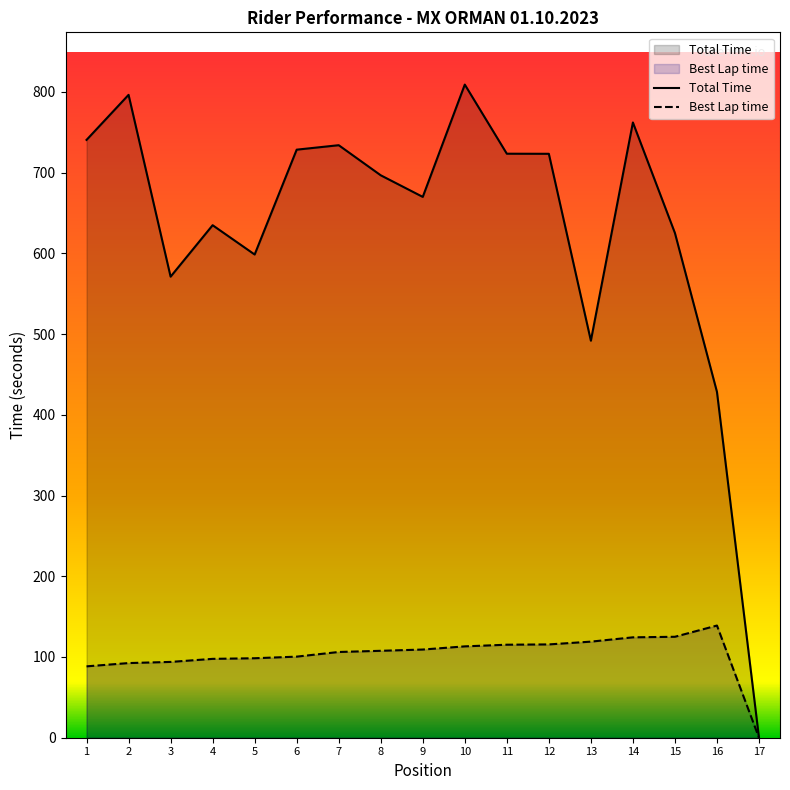

Count the number of categories in the chart.

17